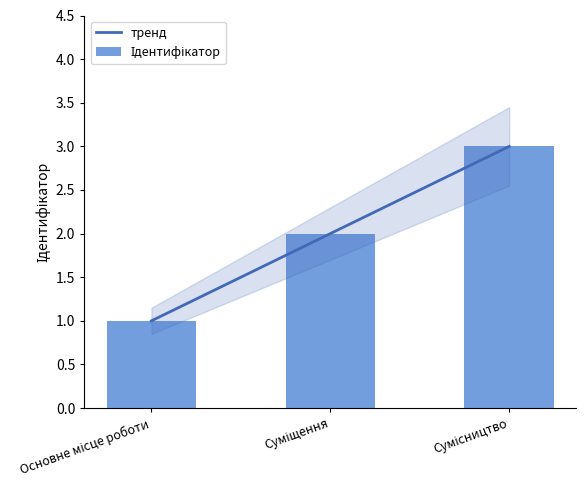

Reading left to right, extract all data points from this chart.

Основне місце роботи=1	Суміщення=2	Сумісництво=3